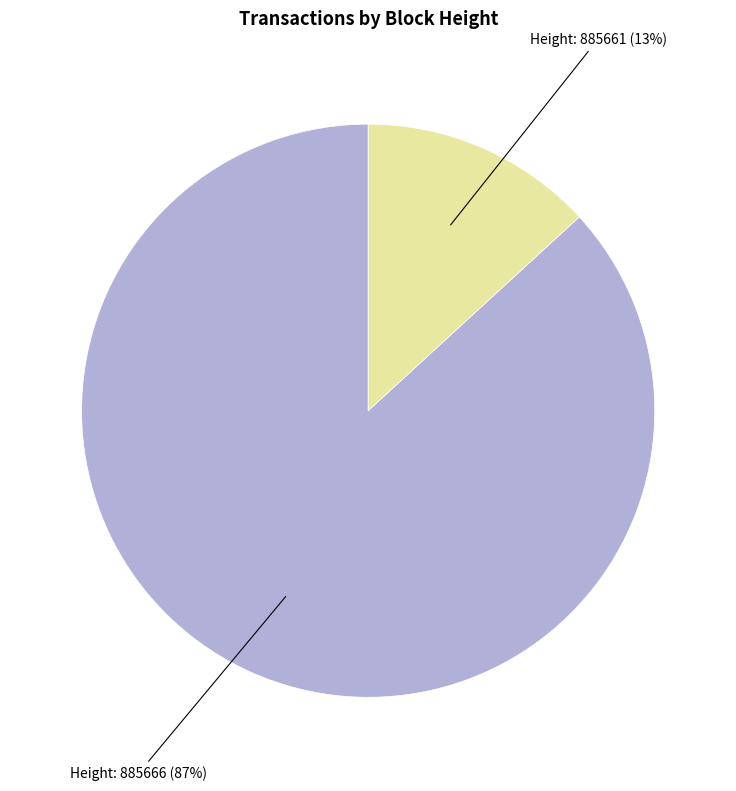

The Height: 885661 (13%) slice represents 13% of the pie. True or false?

True